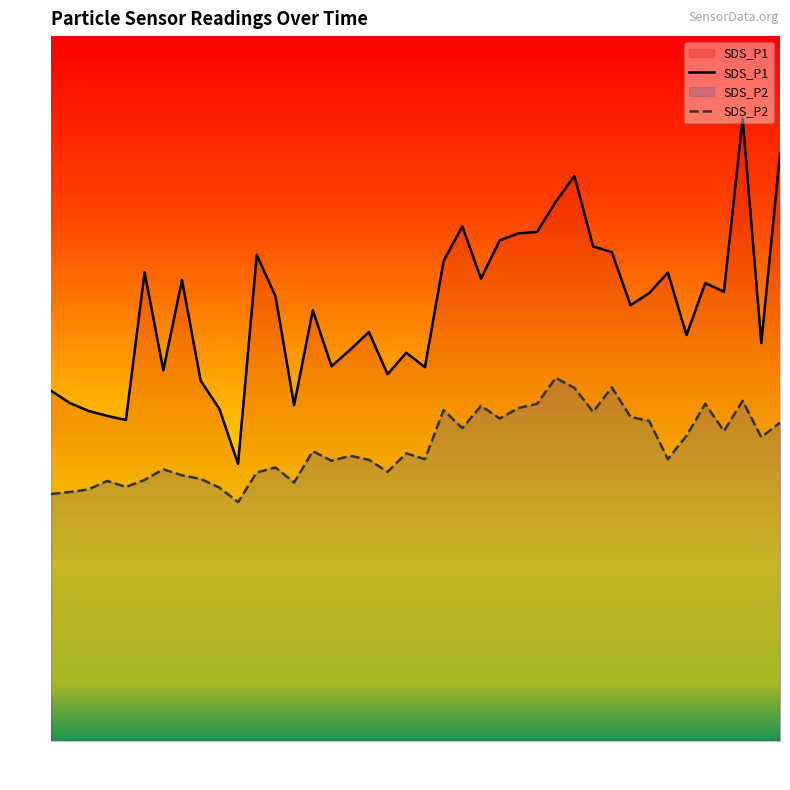

What is the total value across all series at 00:33?

29.5